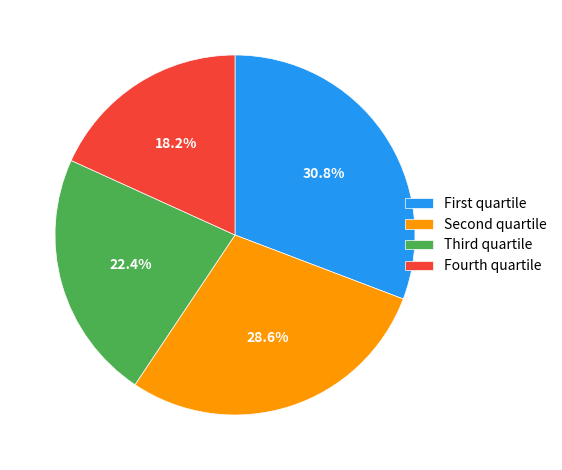

How many slices are in this pie chart?

4